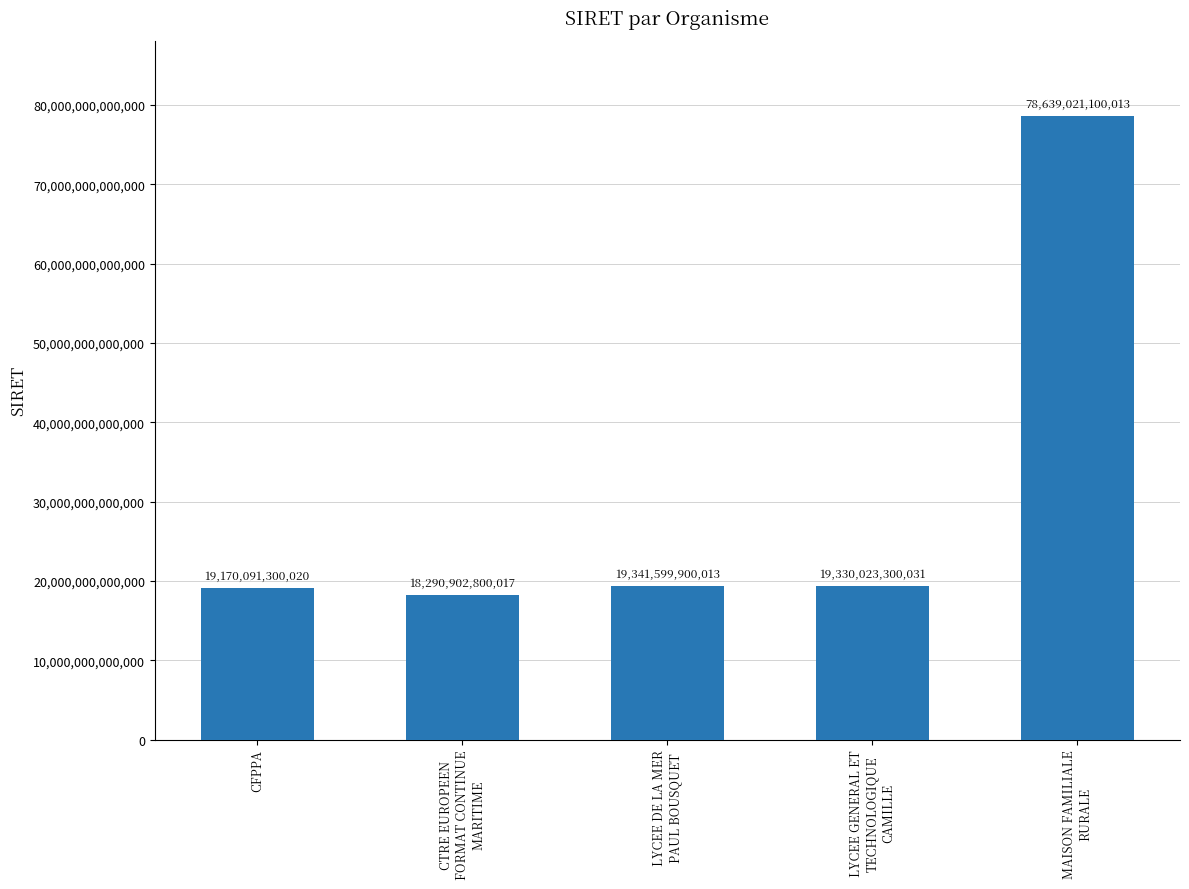

What is the label of the 1st bar from the left?

CFPPA